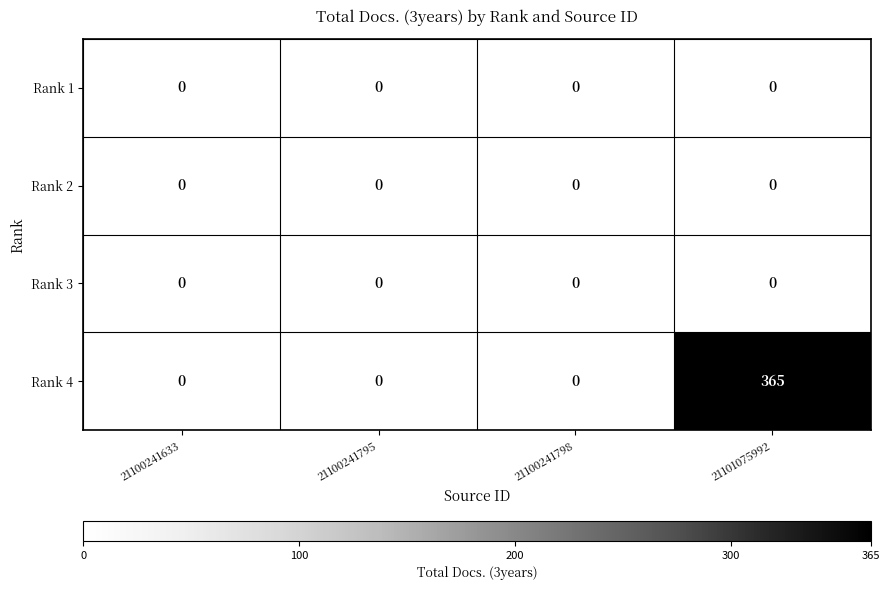

Reading left to right, transcribe all the data shown in this chart.

Rank 1: 0	0	0	0
Rank 2: 0	0	0	0
Rank 3: 0	0	0	0
Rank 4: 0	0	0	365